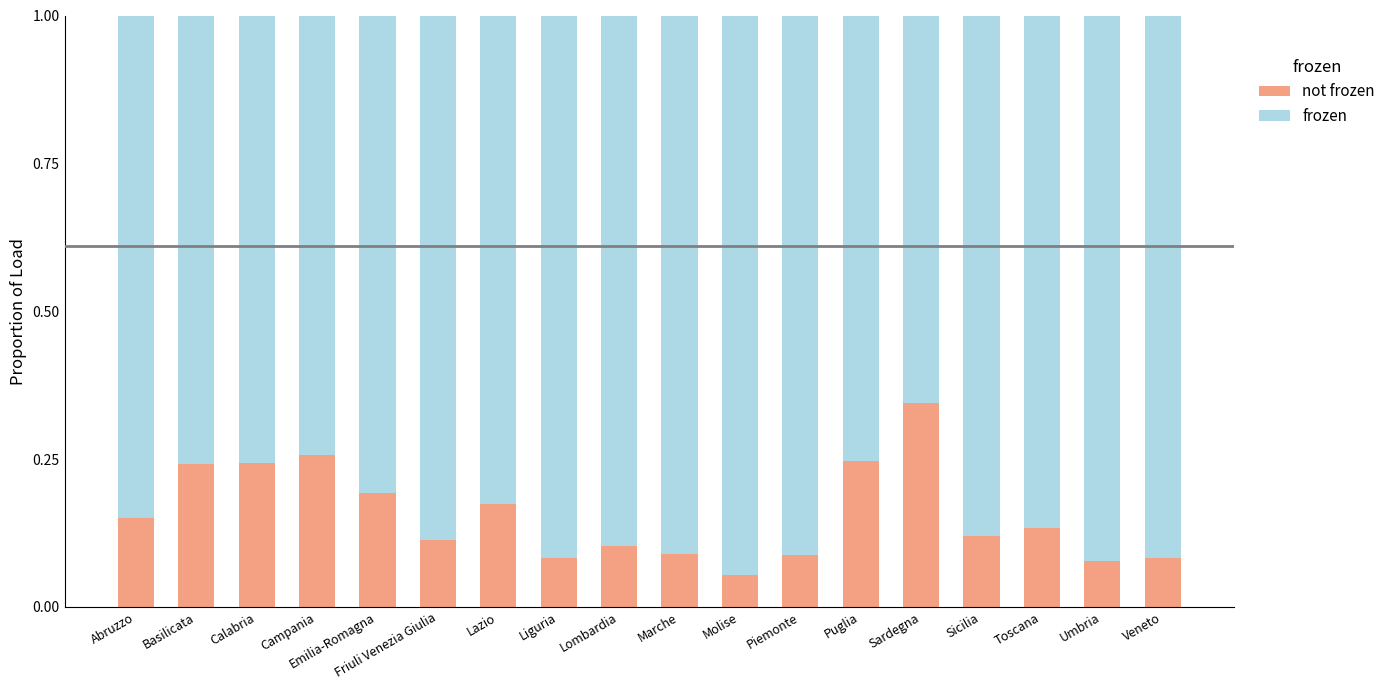

What is the total value across all series at Veneto?

1.0